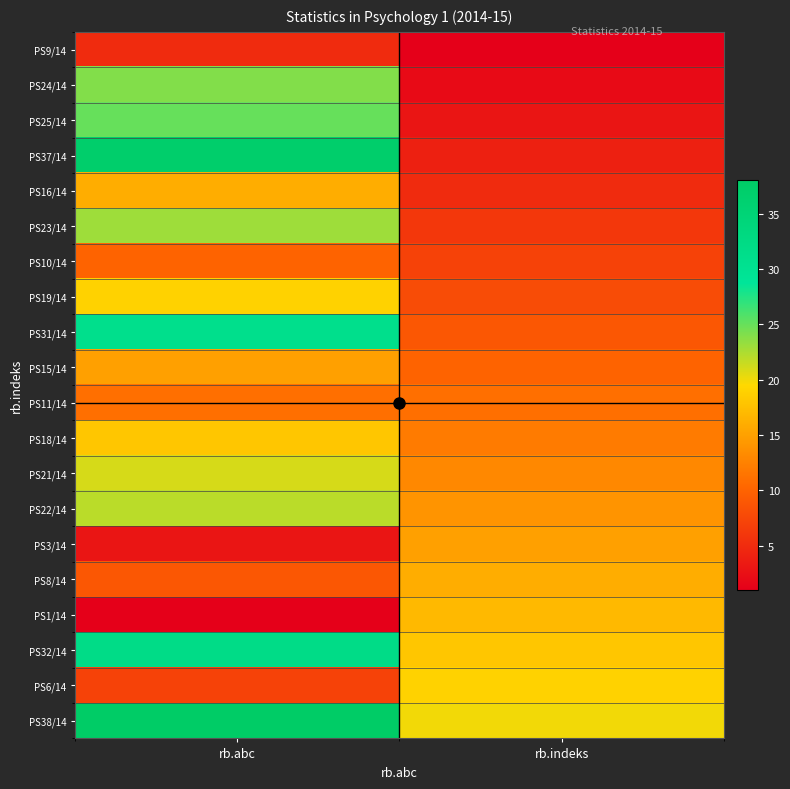

How many series are shown in this chart?

20